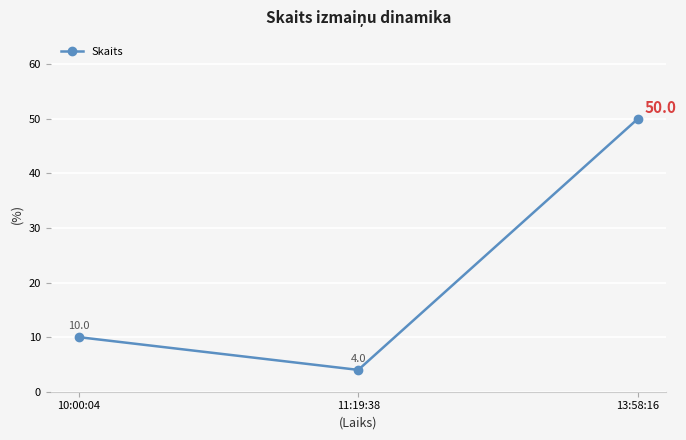

Rank the categories by value from highest to lowest.

13:58:16, 10:00:04, 11:19:38